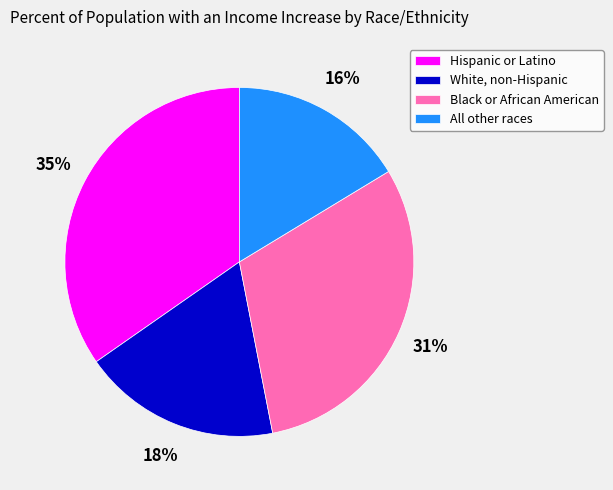

Is the sum of Black or African American and White, non-Hispanic greater than half?

No